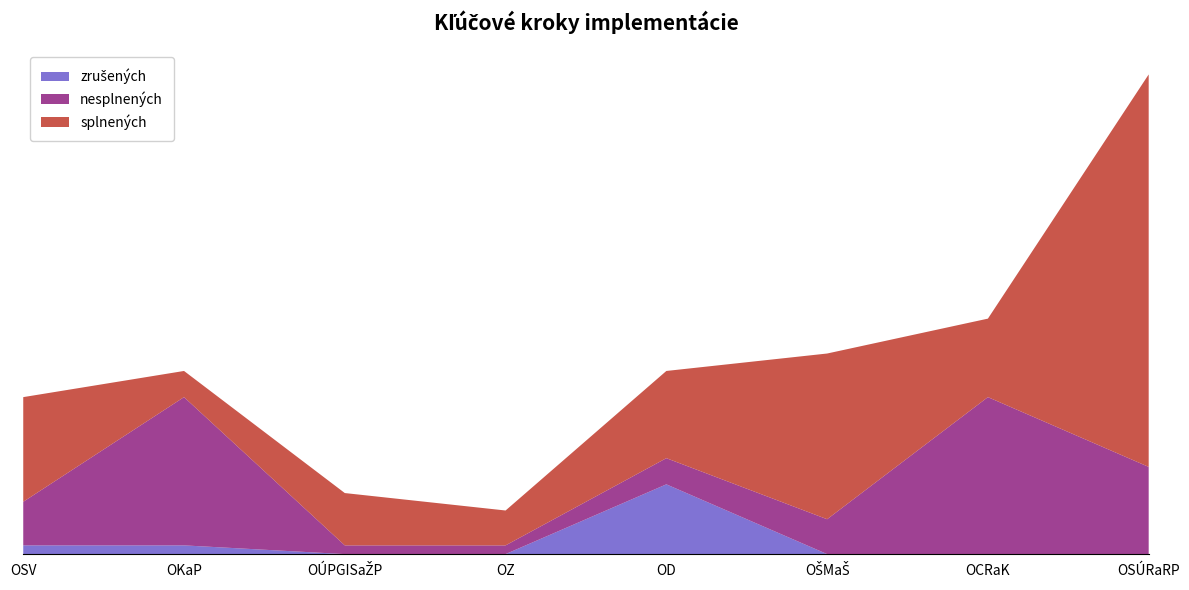

Reading left to right, transcribe all the data shown in this chart.

splnených: 12	3	6	4	10	19	9	45
nesplnených: 5	17	1	1	3	4	18	10
zrušených: 1	1	0	0	8	0	0	0